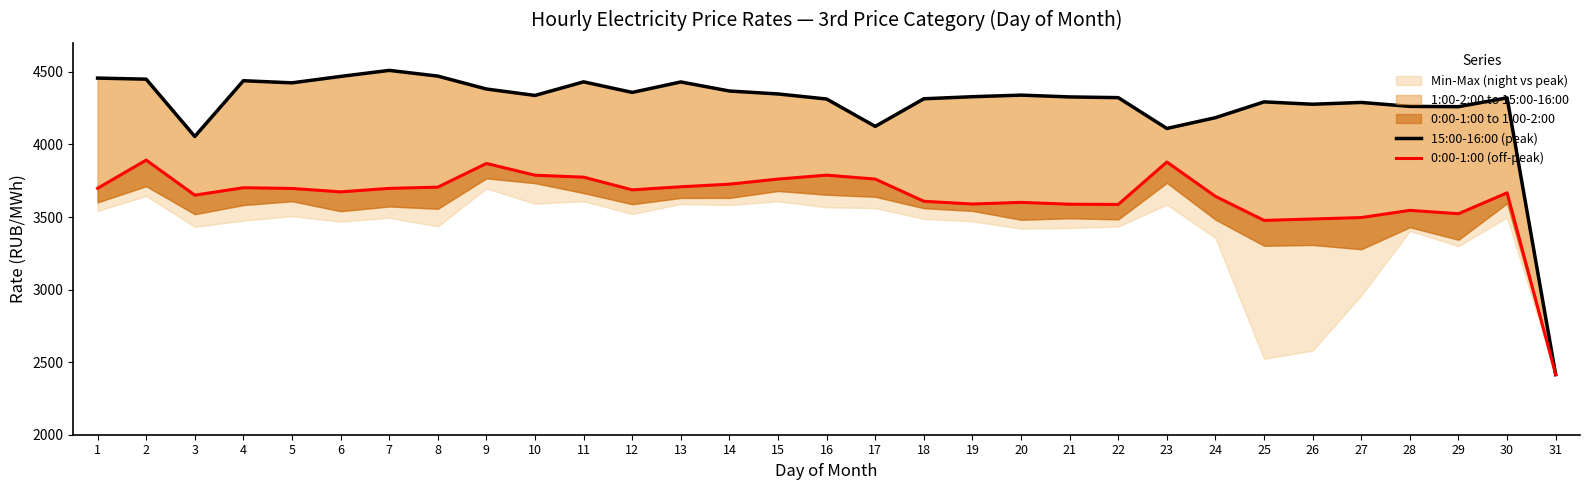

What is the spread (max minus min) of values at 1?

759.2